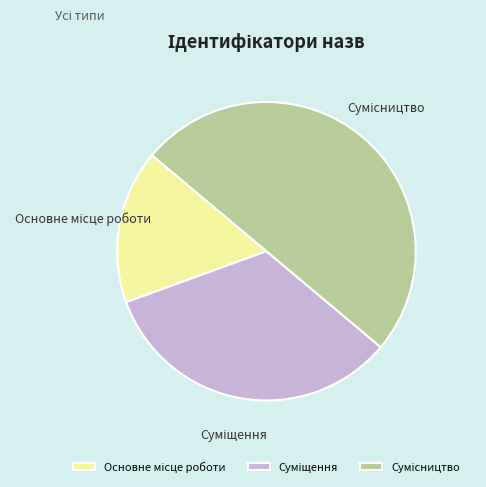

How many segments does this pie chart have?

3